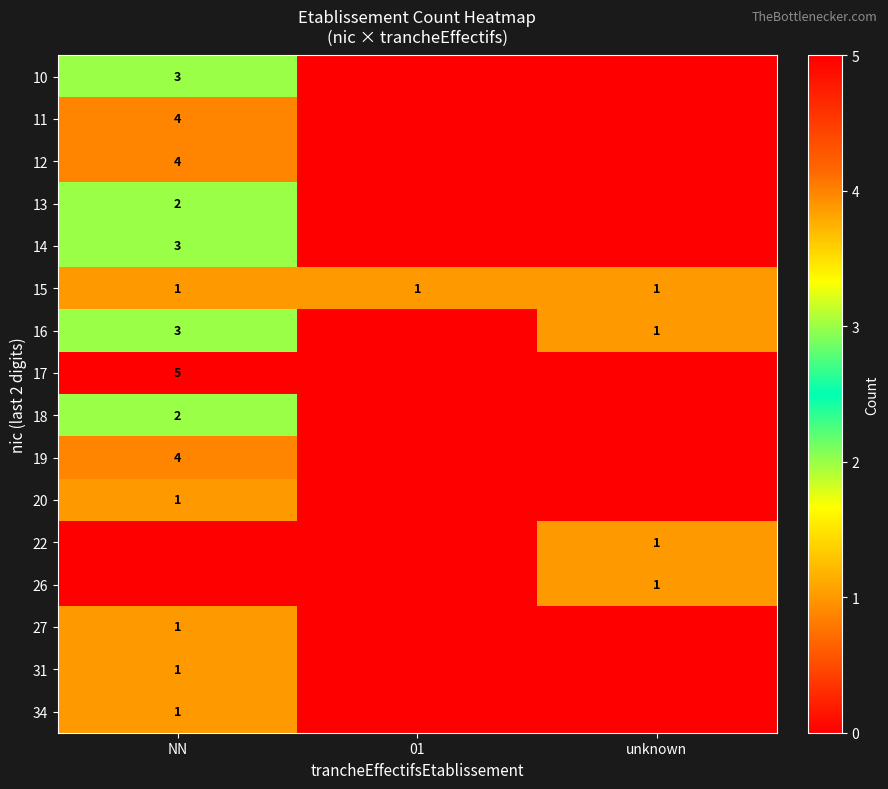

The value of 34 at NN is 0. True or false?

False